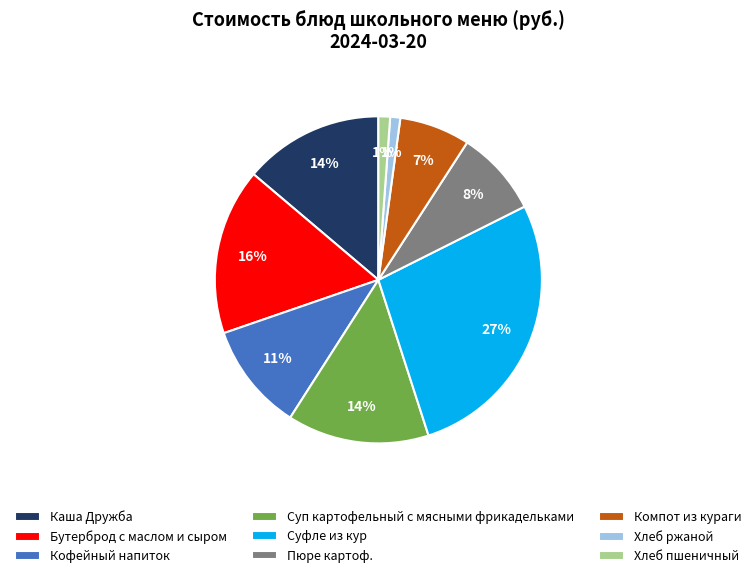

Count the number of slices in the pie.

9